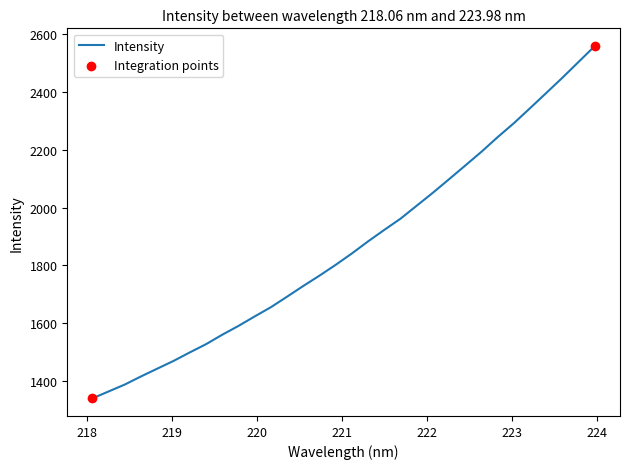

What is the difference between the maximum and minimum values?

1217.7